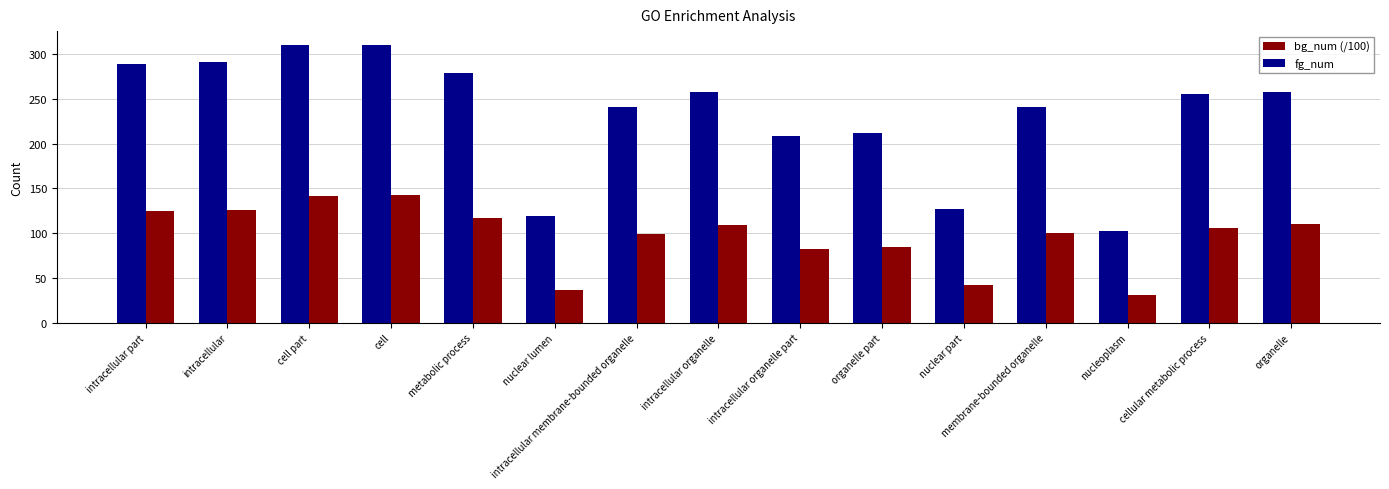

What is the smallest value displayed?

31.1